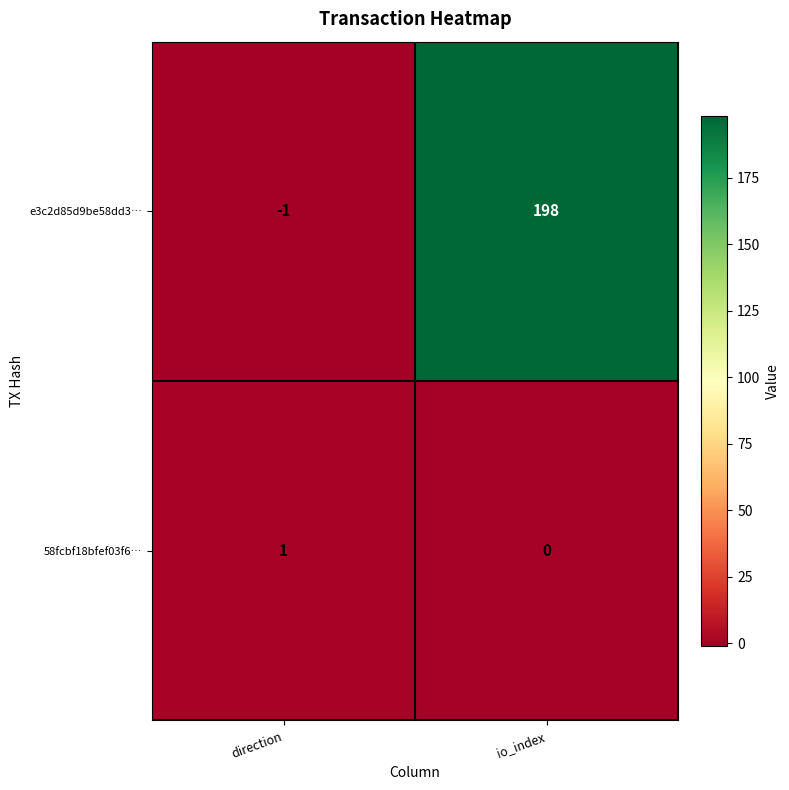

Which series has the largest range (max minus min)?

e3c2d85d9be58dd3…